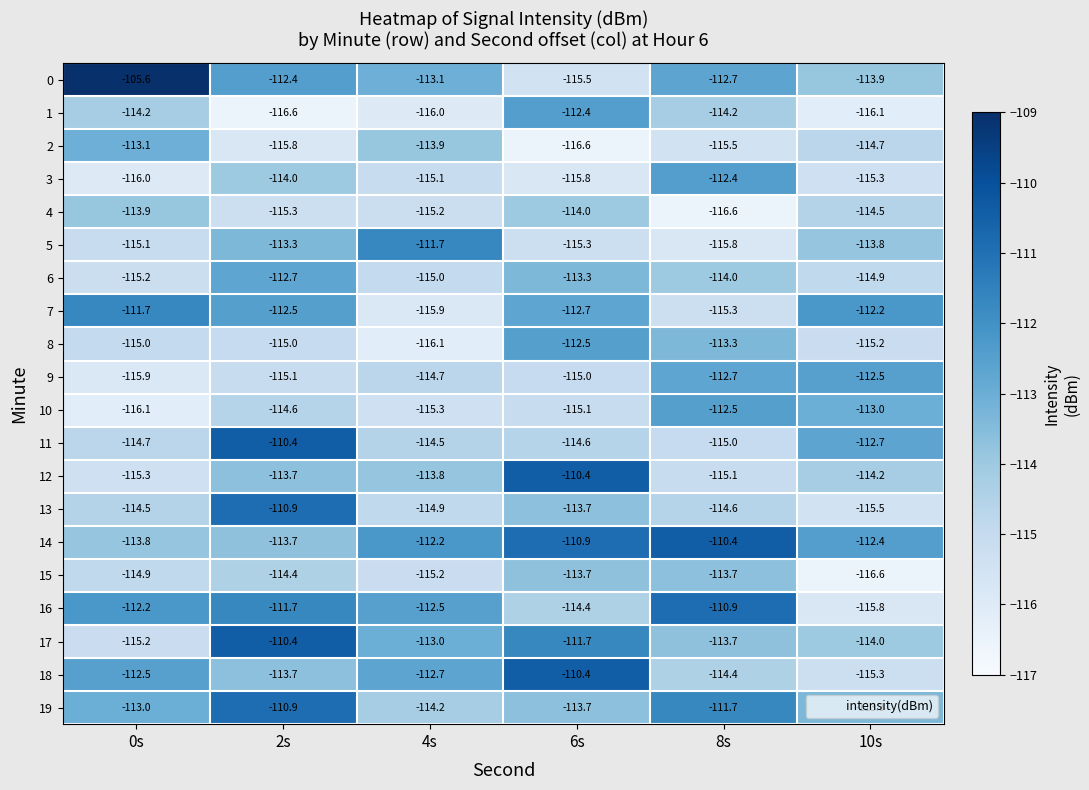

List the labels in order of 14 value, largest first.

8s, 6s, 4s, 10s, 2s, 0s